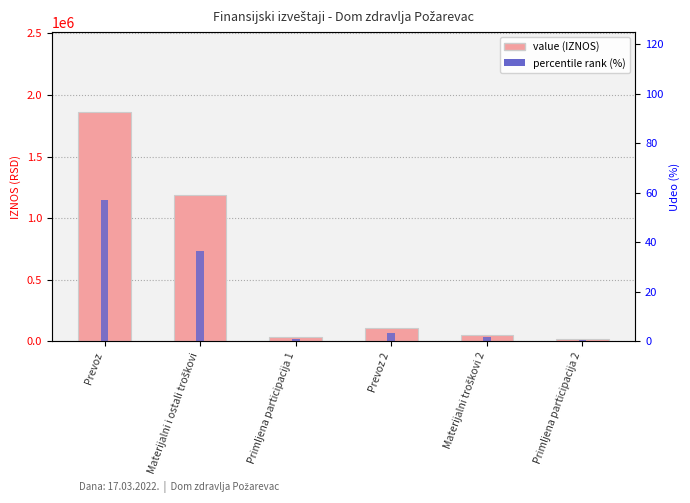

How many bars are there in each group?

2